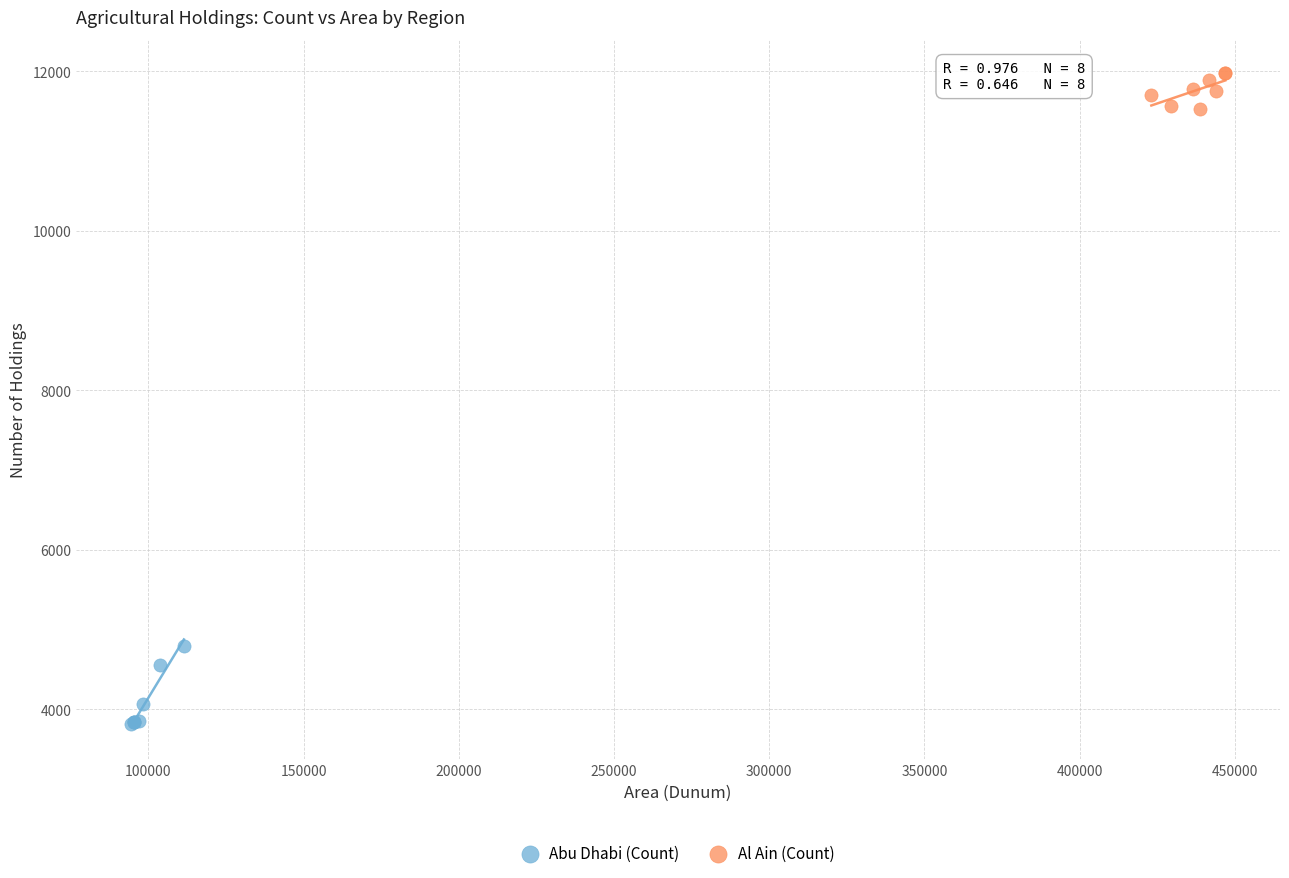

Which series reaches the minimum Y coordinate?

Abu Dhabi (Count)